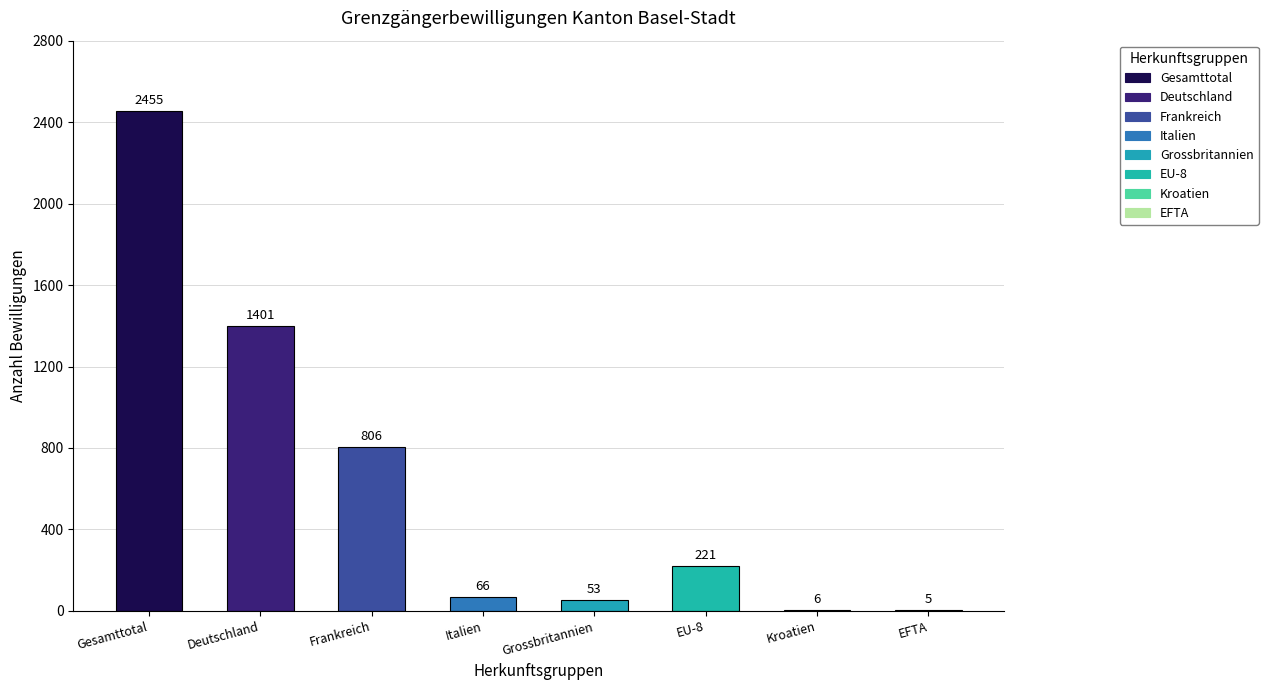

What is the change in value from Italien to Kroatien?

-60